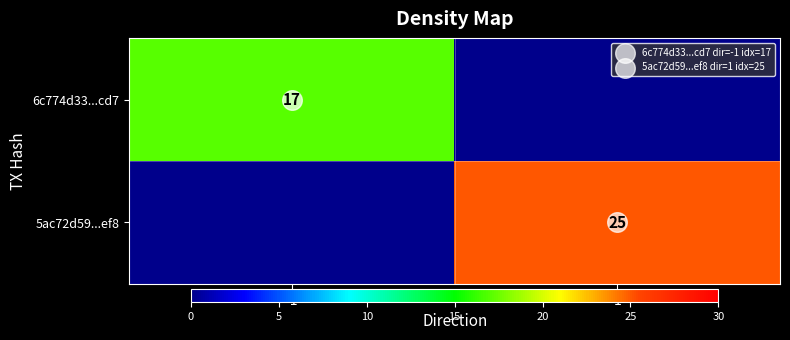

What is the sum of all 6c774d33...cd7 values?

17